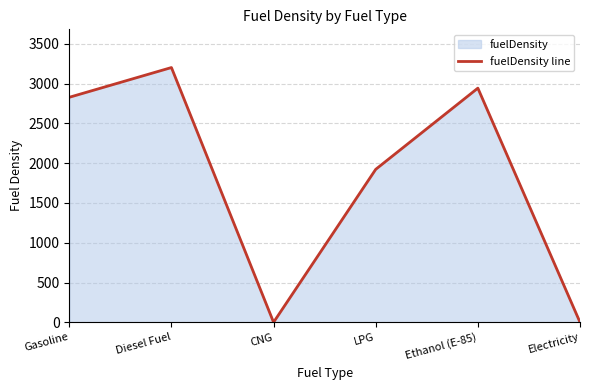

Which label corresponds to the smallest value in the chart?

CNG